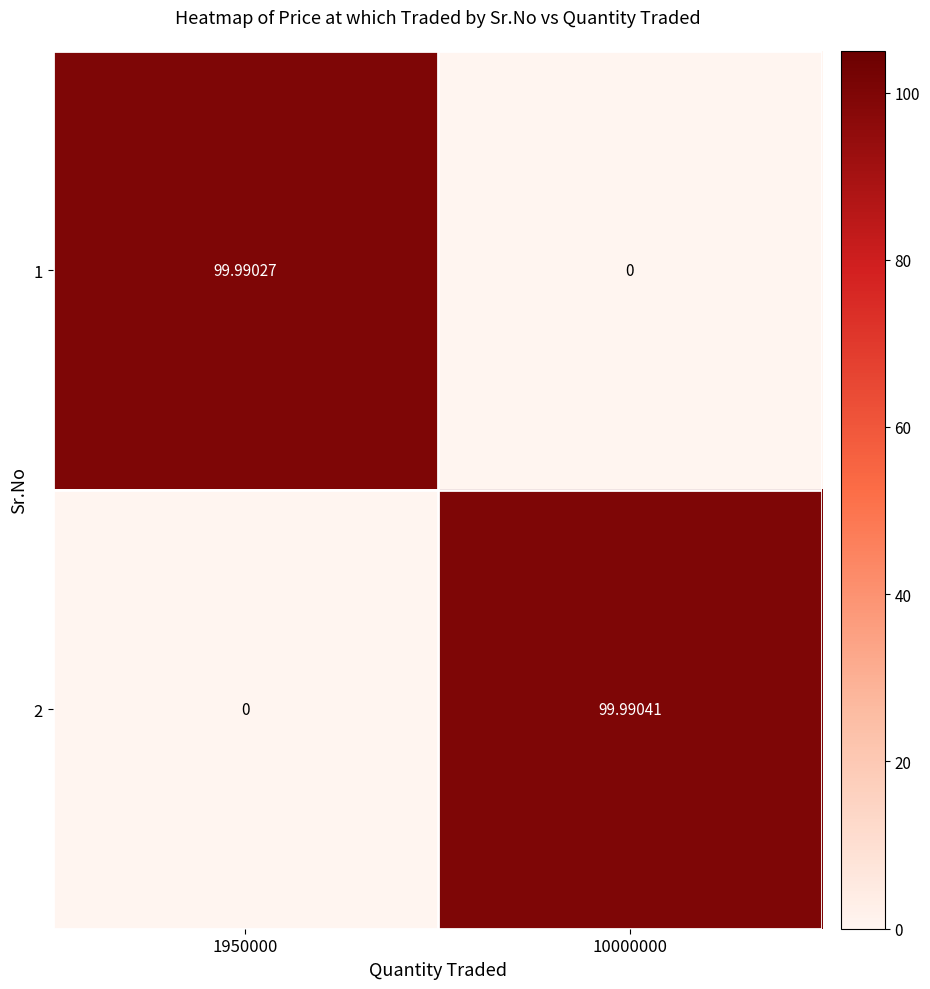

What is the difference between the highest and lowest values at 10000000?

100.0